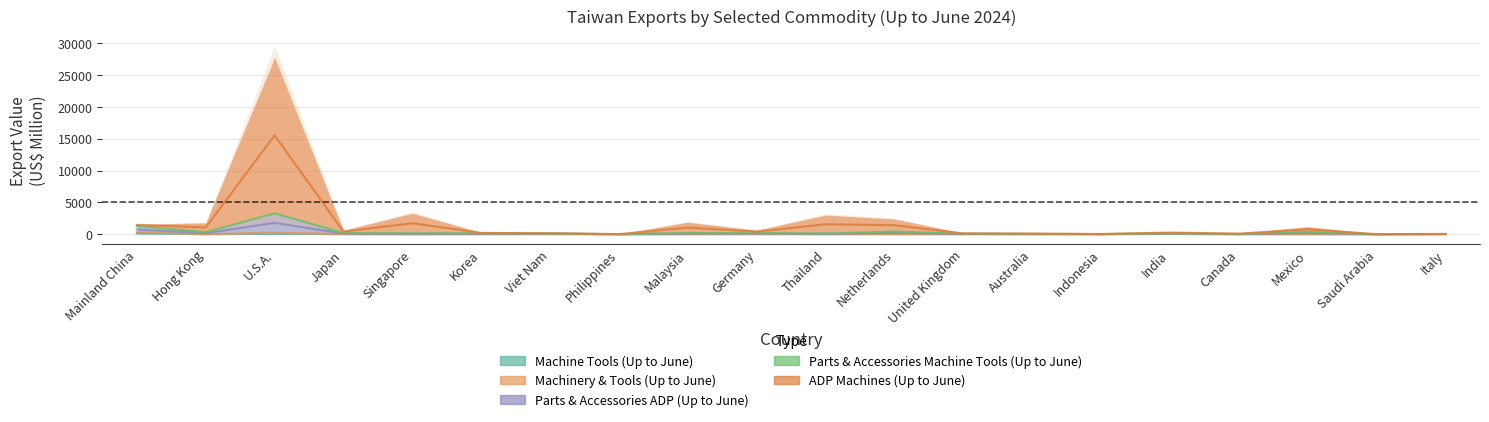

Where is the first local minimum for ADP Machines (Up to June)?

Hong Kong